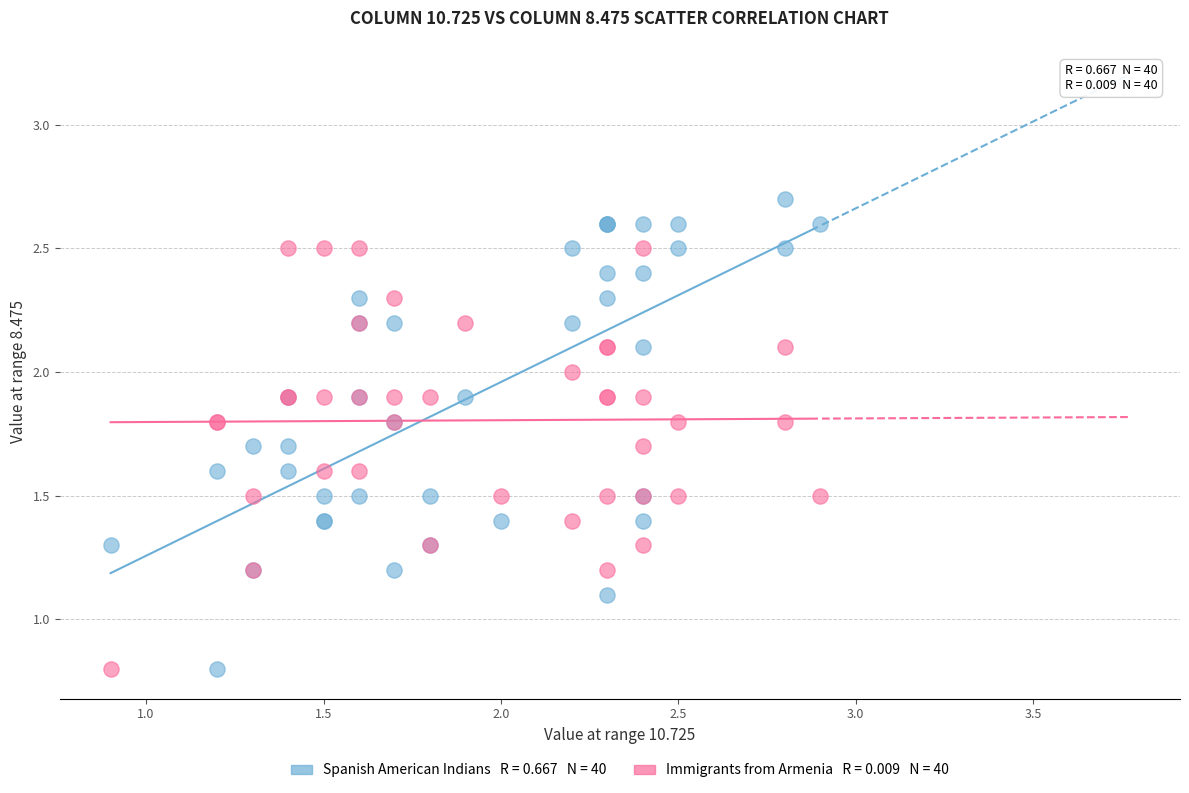

Across all series, what Y value is closest to 1?

1.1